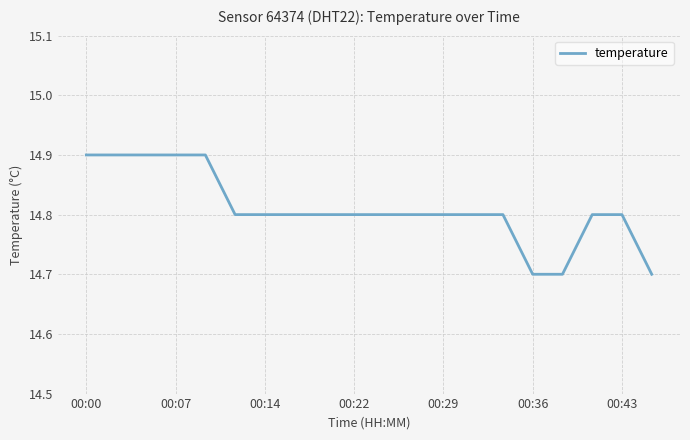

What is the minimum value shown in the chart?

14.7